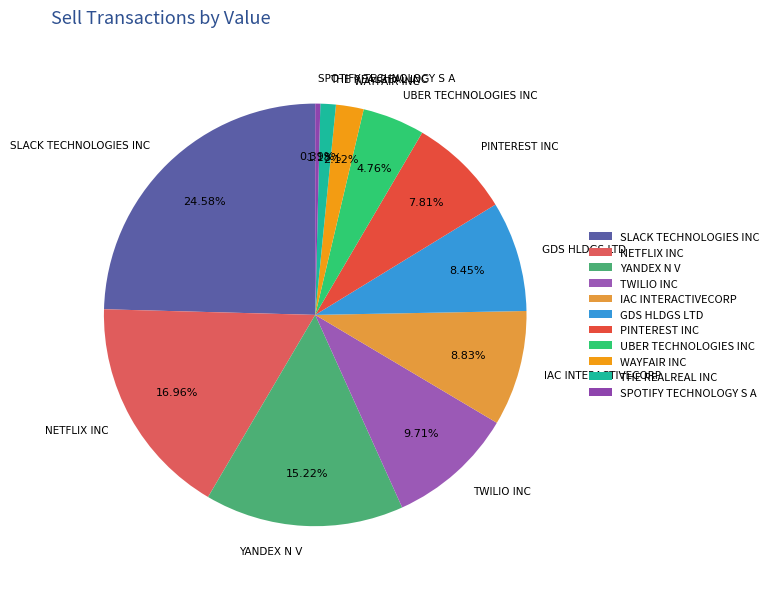

To the nearest percent, what percentage of the pie is GDS HLDGS LTD?

8%